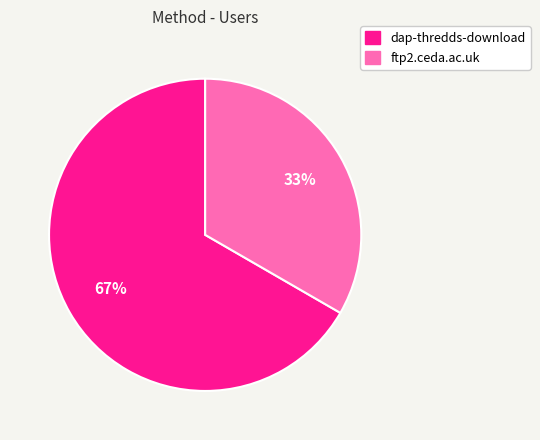

To the nearest percent, what is the average slice percentage?

50%